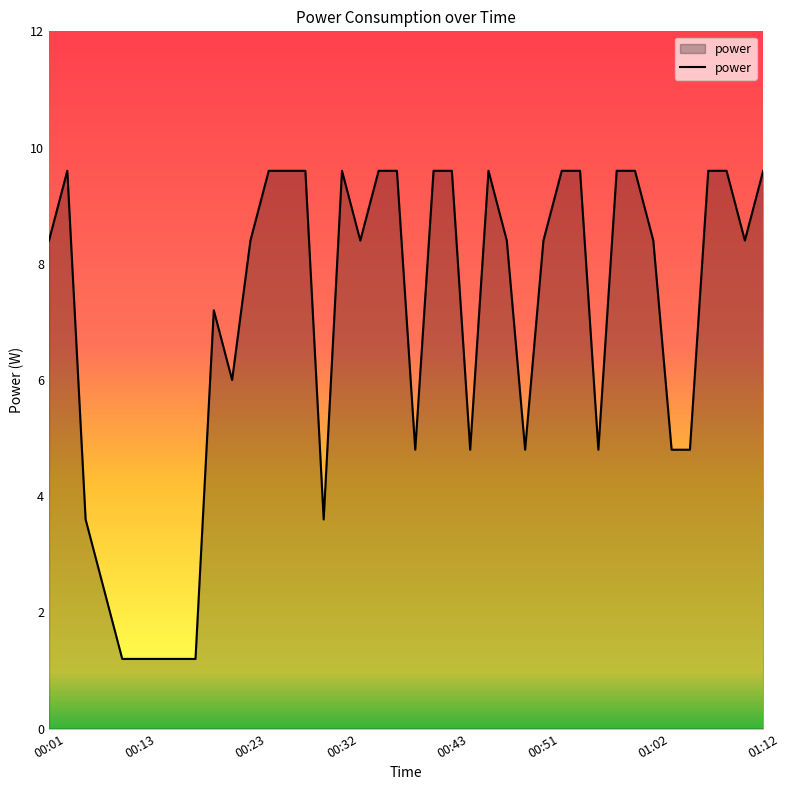

How many interior local peaks (higher than both neighbors) does the data have?

4